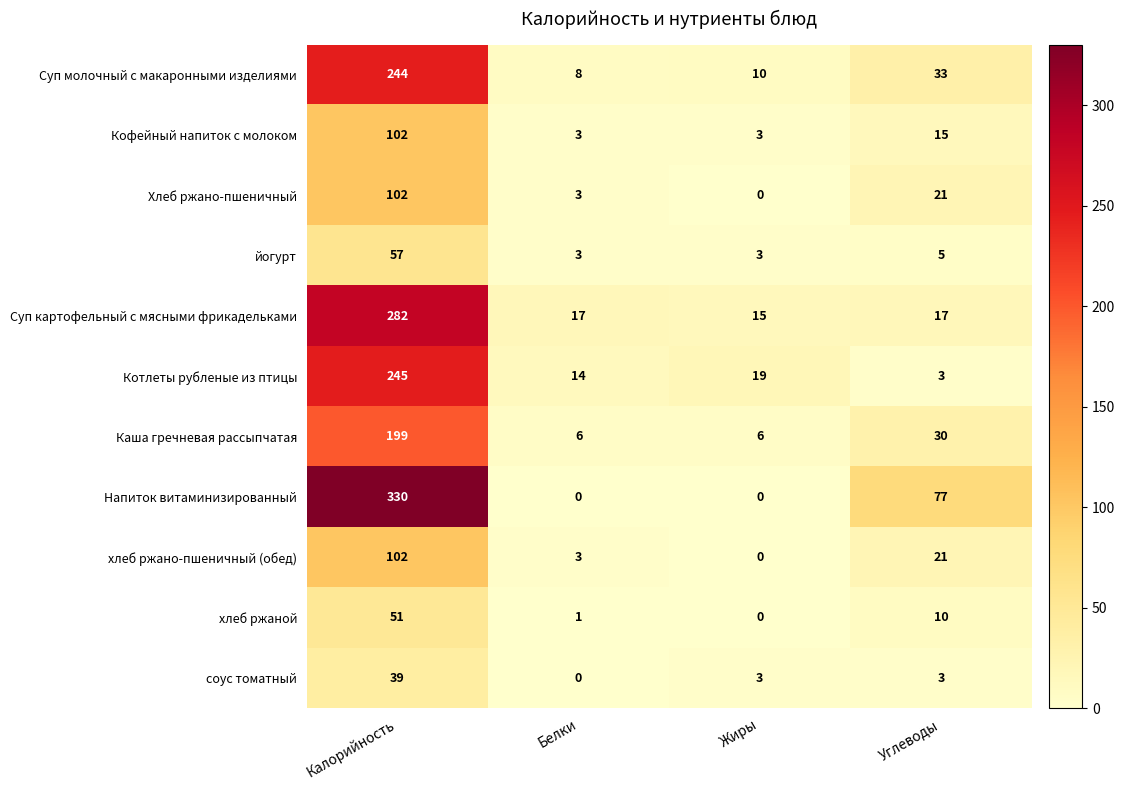

At how many categories does at least one series exceed 176?

1